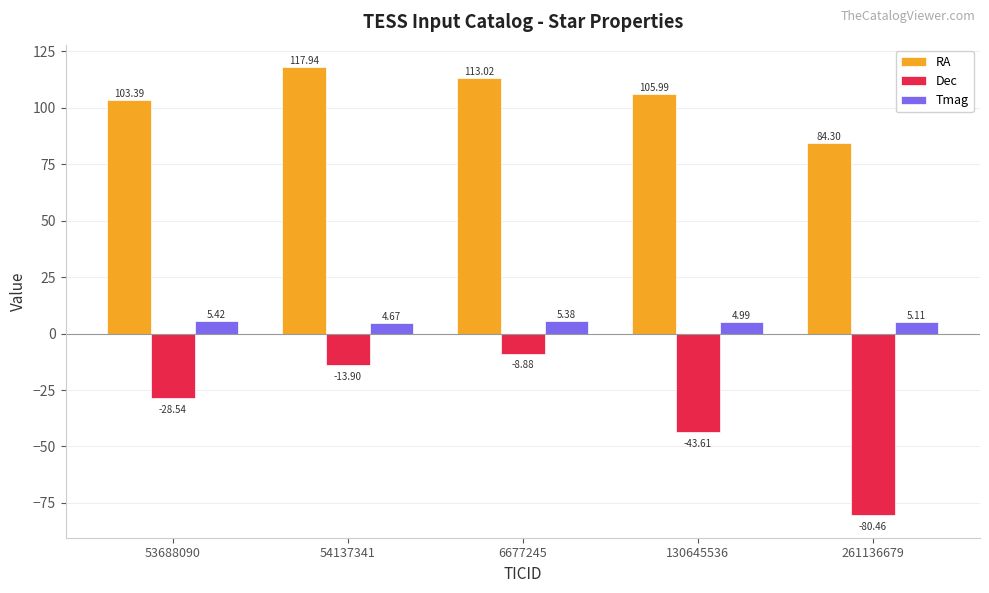

Which series has the largest range (max minus min)?

Dec